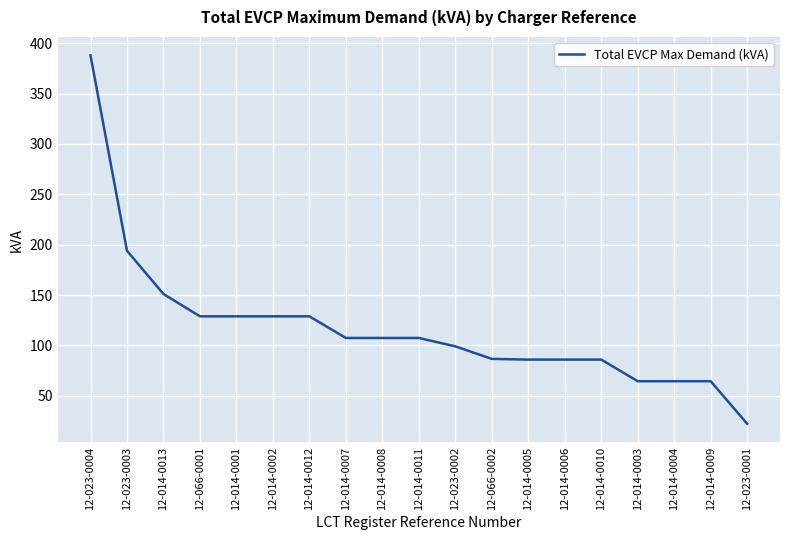

What position from the left is 12-014-0008?

9